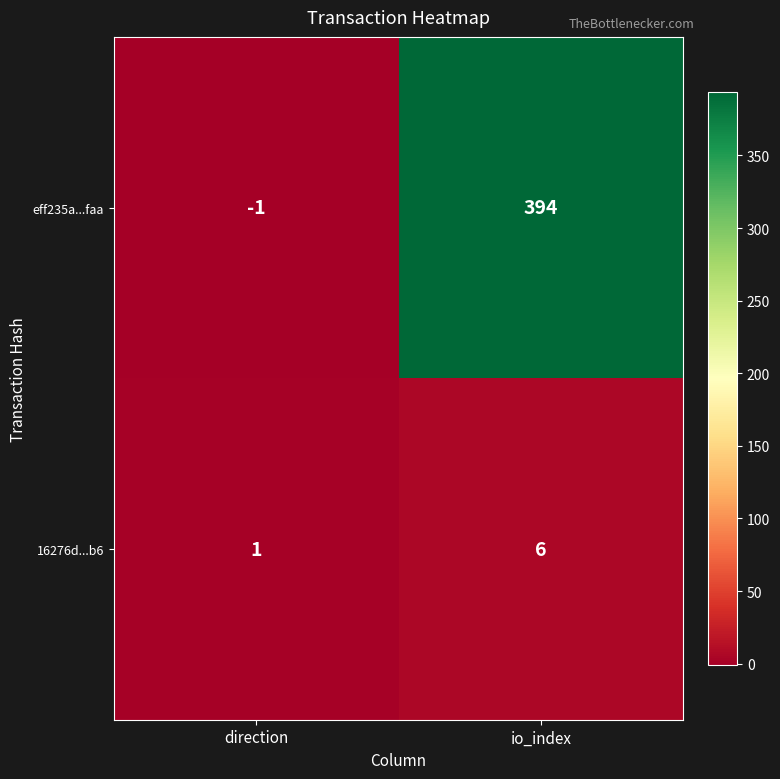

At how many categories does at least one series exceed 77?

1